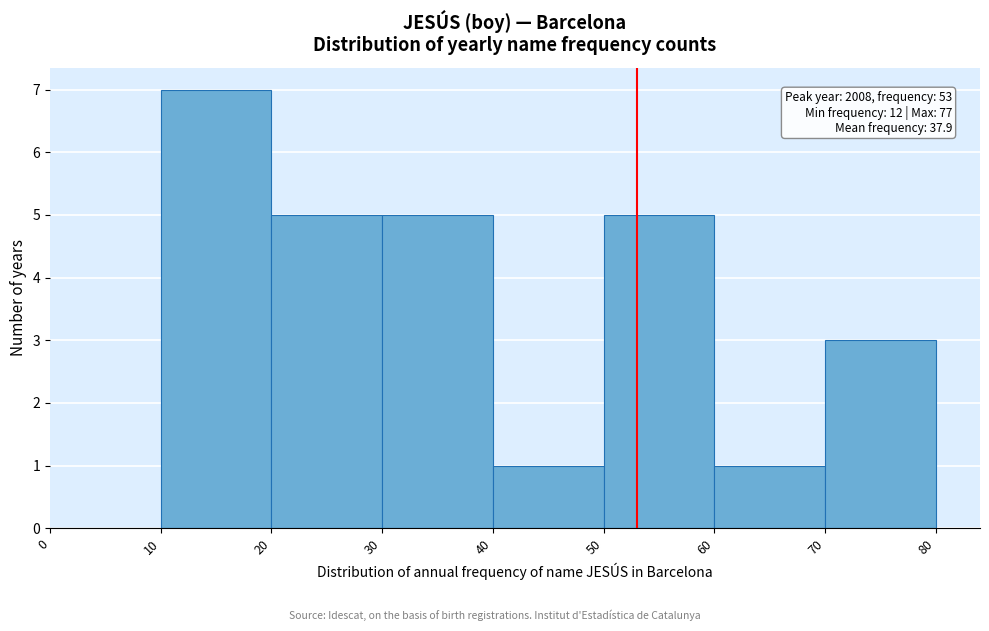

Which range on the x-axis has the tallest bar?

10 to 20